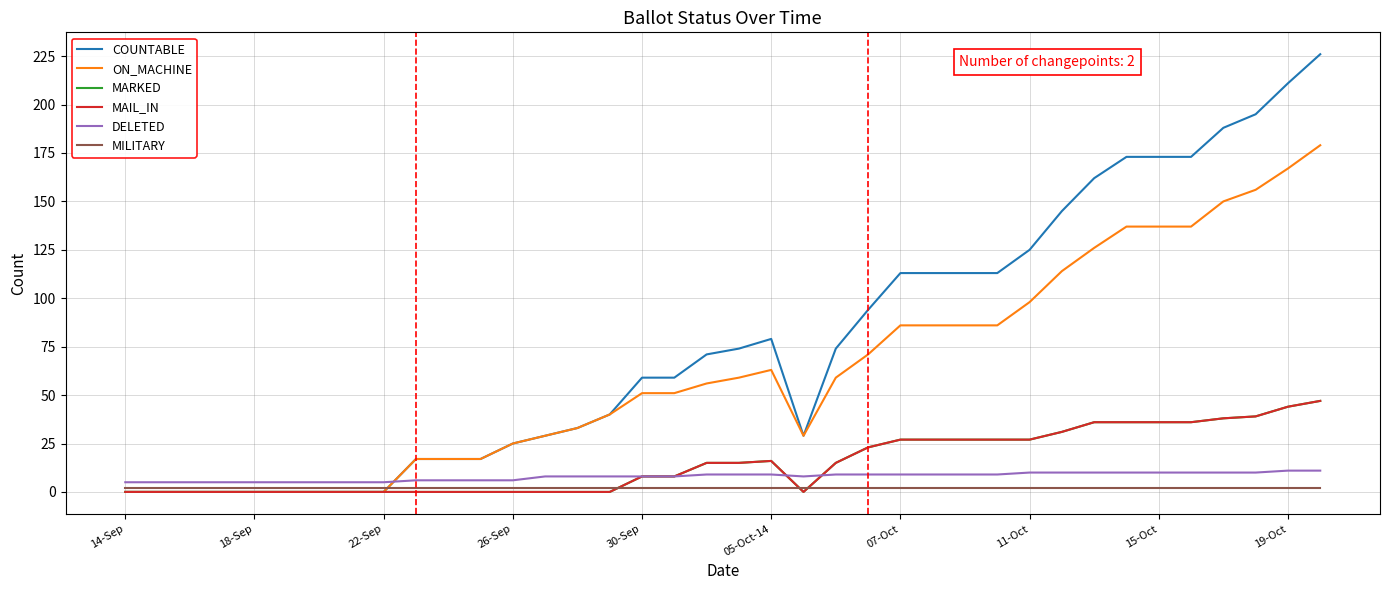

Does the chart have visible grid lines?

Yes